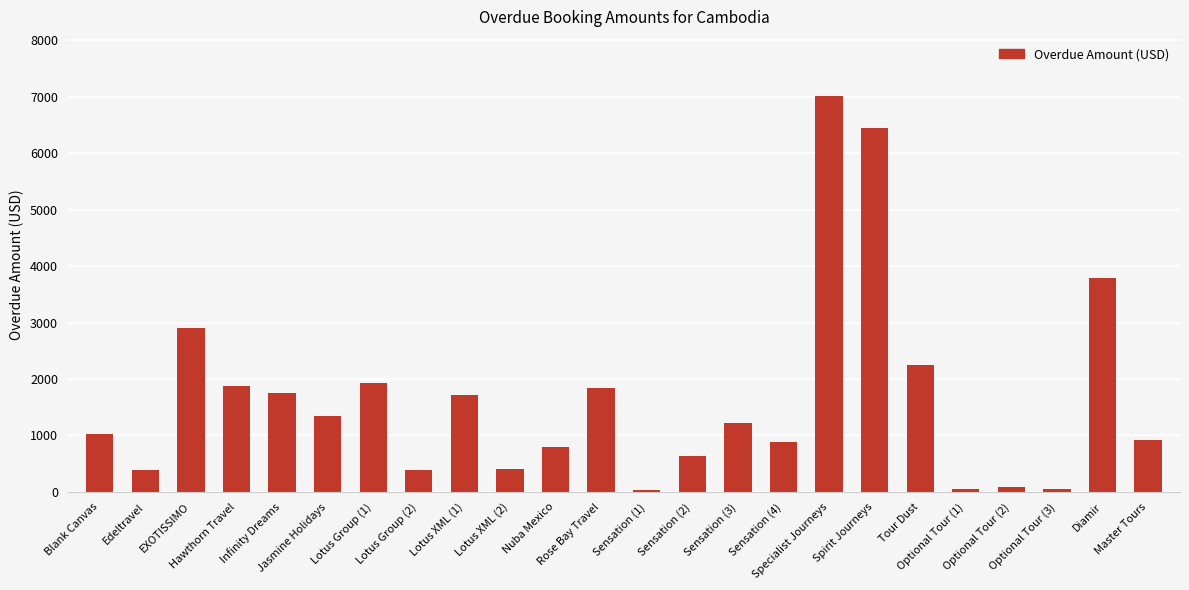

True or false: the data shows 50 at Optional Tour (1).

True